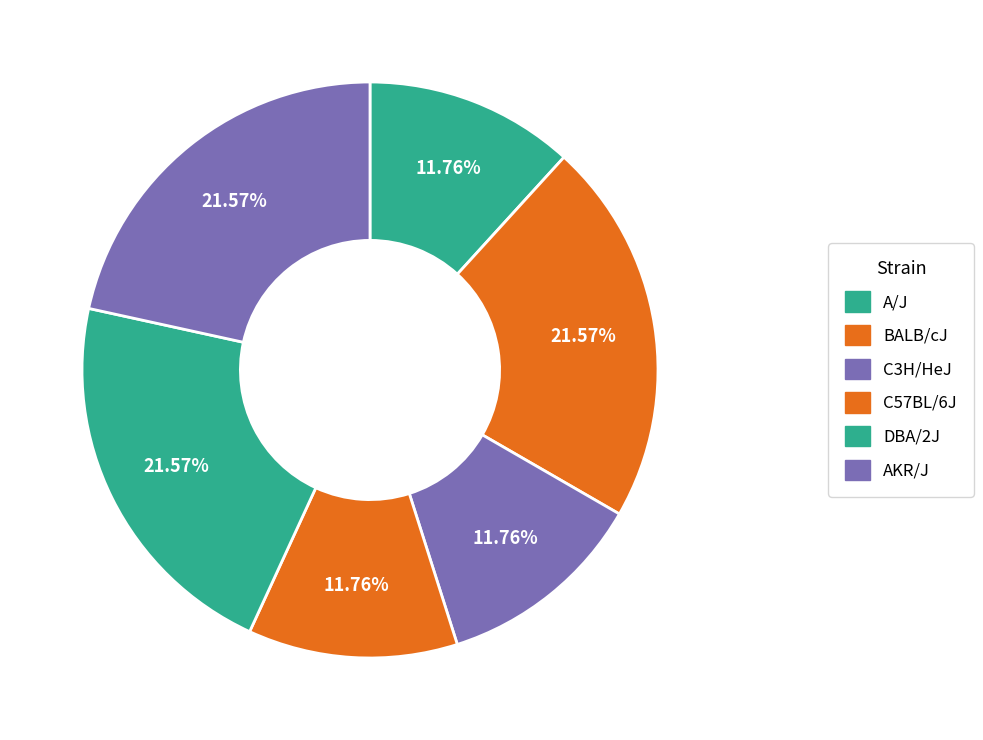

To the nearest percent, what percentage of the pie is DBA/2J?

22%